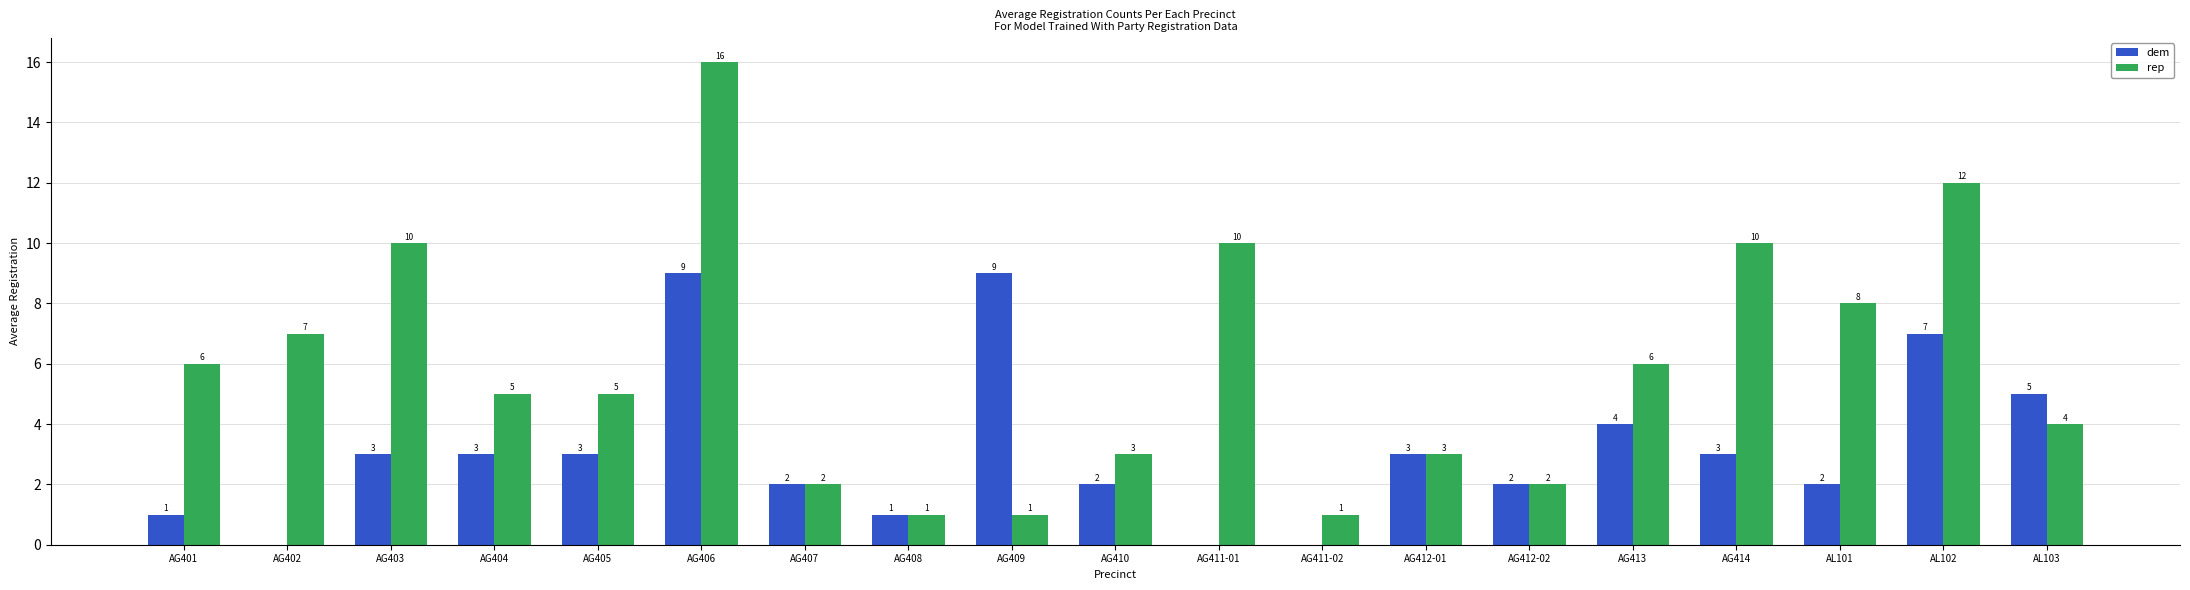

Between AG401 and AL103, which series saw the biggest shift?

dem